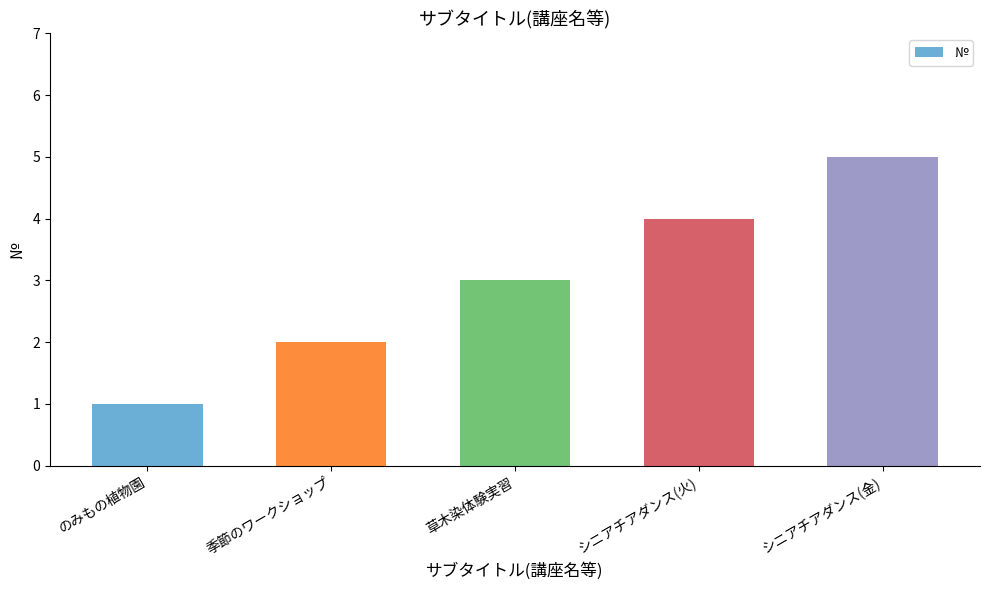

What is the label of the 1st bar from the right?

シニアチアダンス(金)